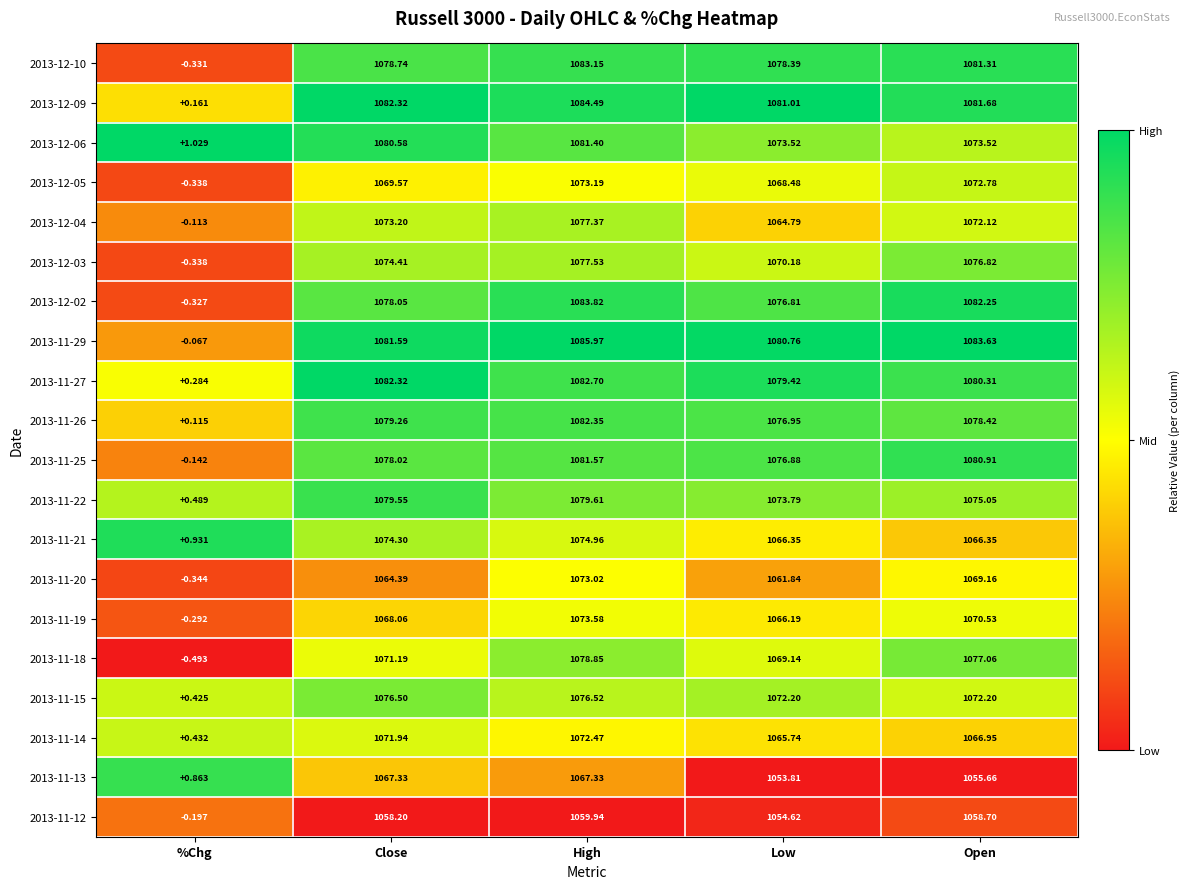

At which category does the chart reach its peak across all series?

High